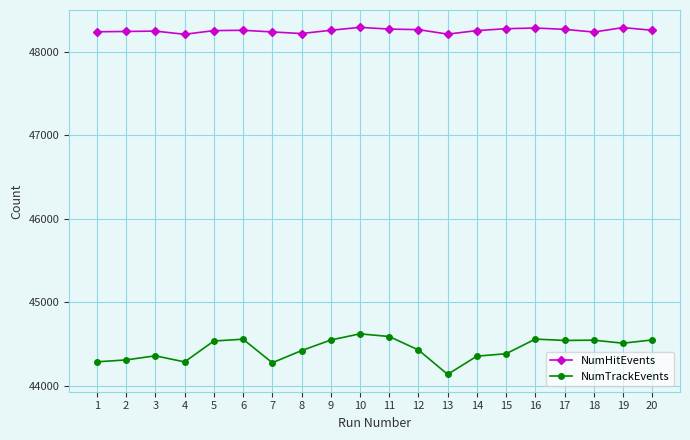

The value of NumHitEvents at 10 is 10072. True or false?

False